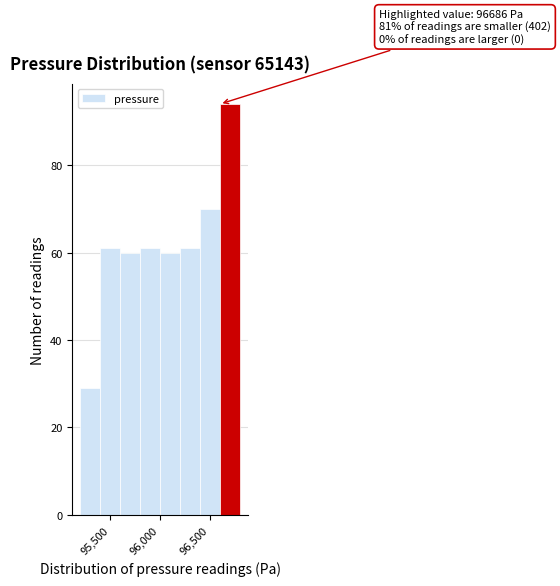

Which range on the x-axis has the tallest bar?

96600 to 96800